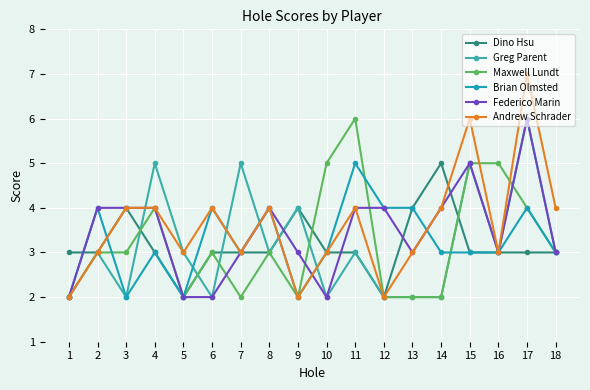

At which category is the sum across all series the highest?

17